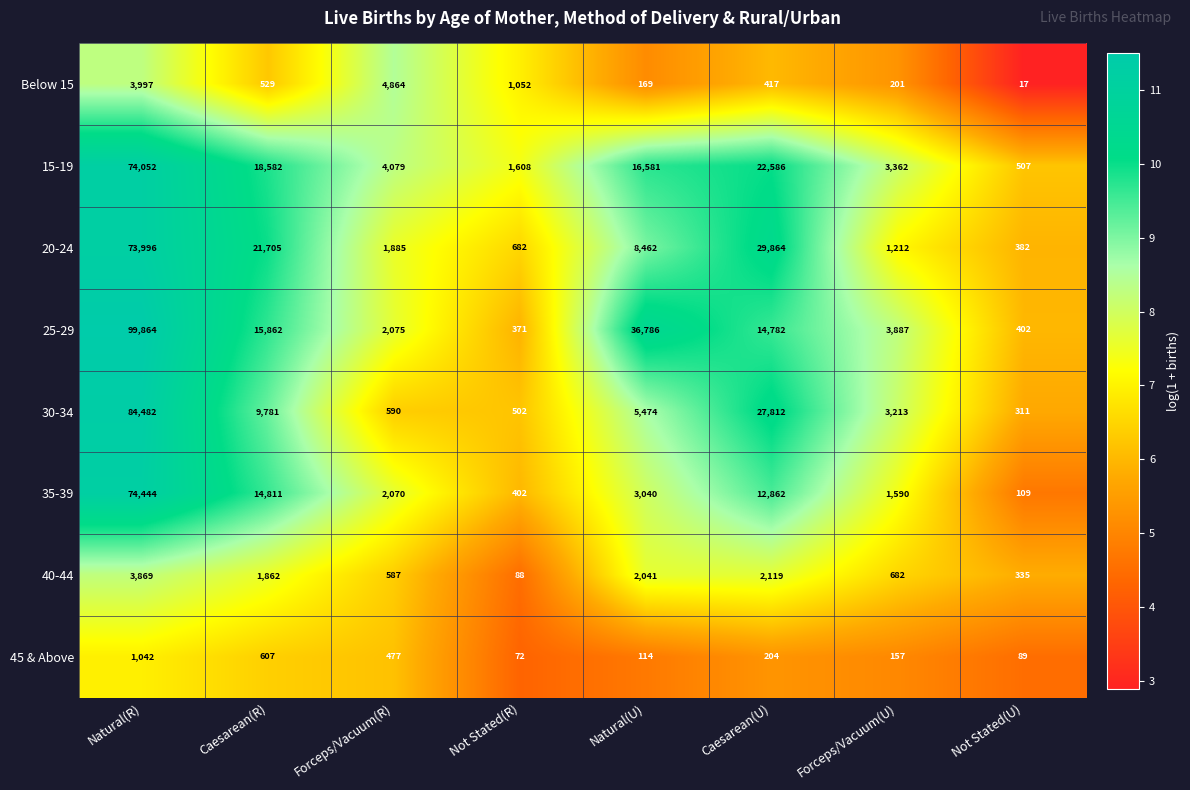

How many data points in 35-39 are less than 3040?

4